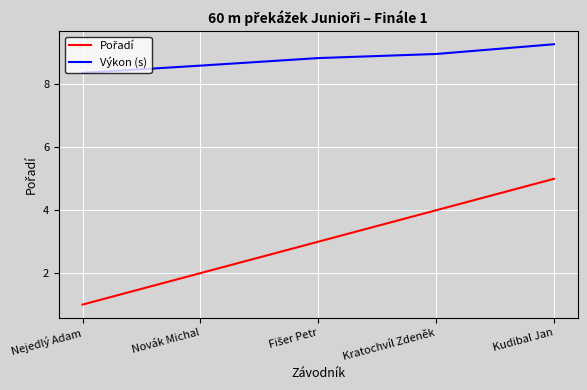

The Výkon (s) series shows 9.3 at Kudibal Jan. True or false?

True